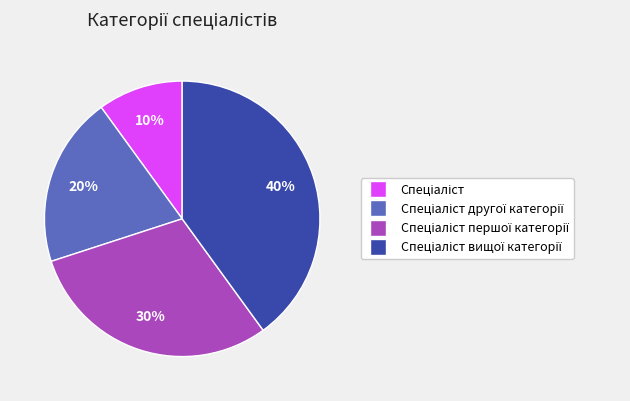

To the nearest percent, what is the difference between the largest and smallest slice percentages?

30%